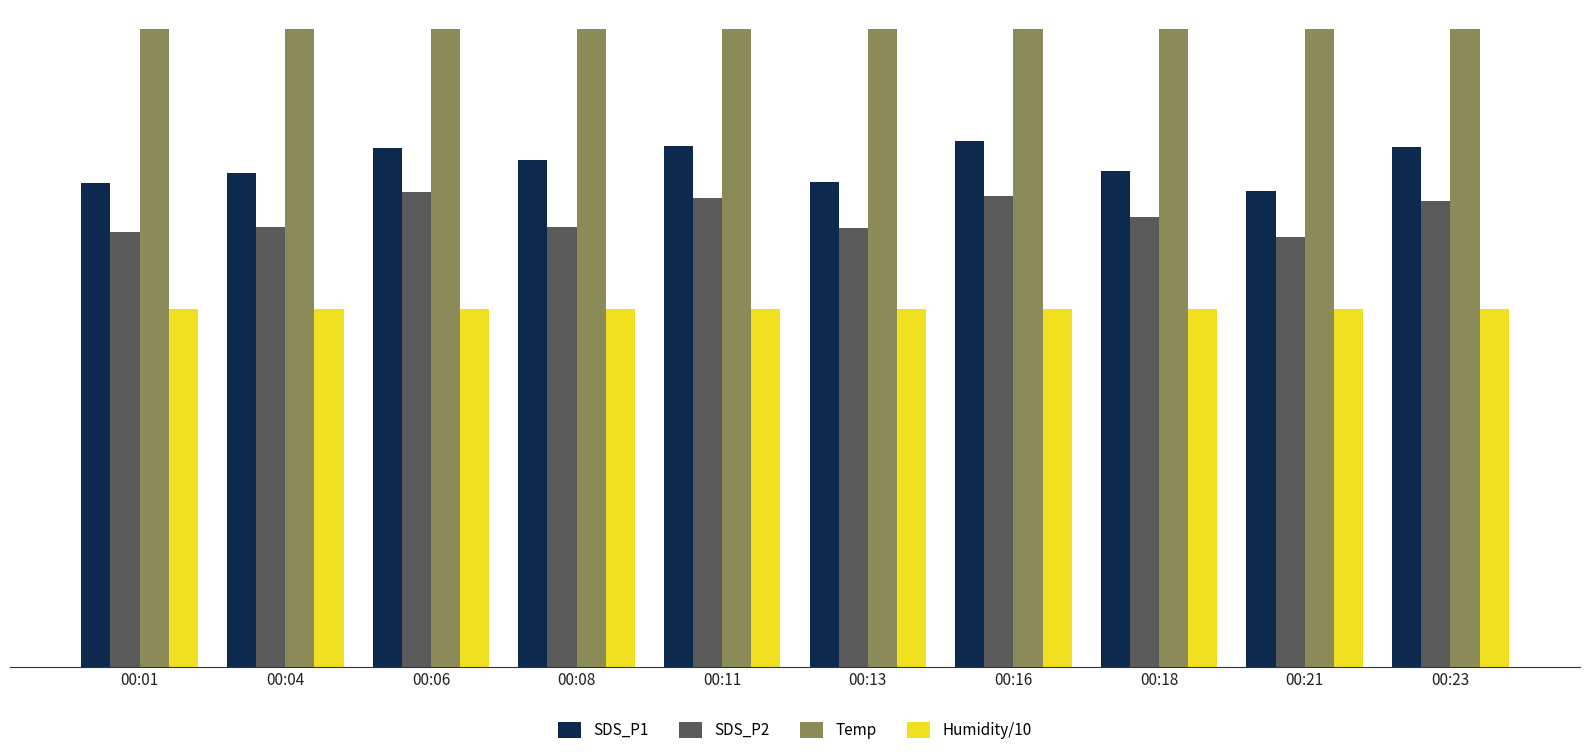

Rank the series by their maximum value, from lowest to highest.

Humidity/10, SDS_P2, SDS_P1, Temp